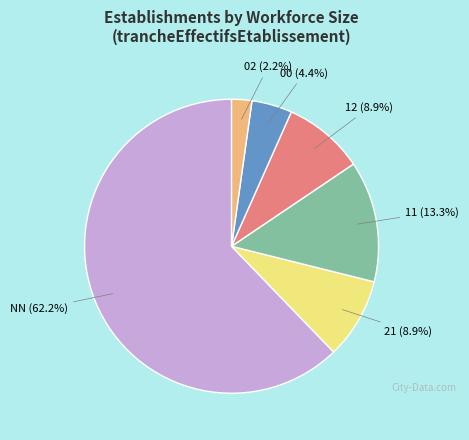

Is there any slice that represents more than half of the pie?

Yes